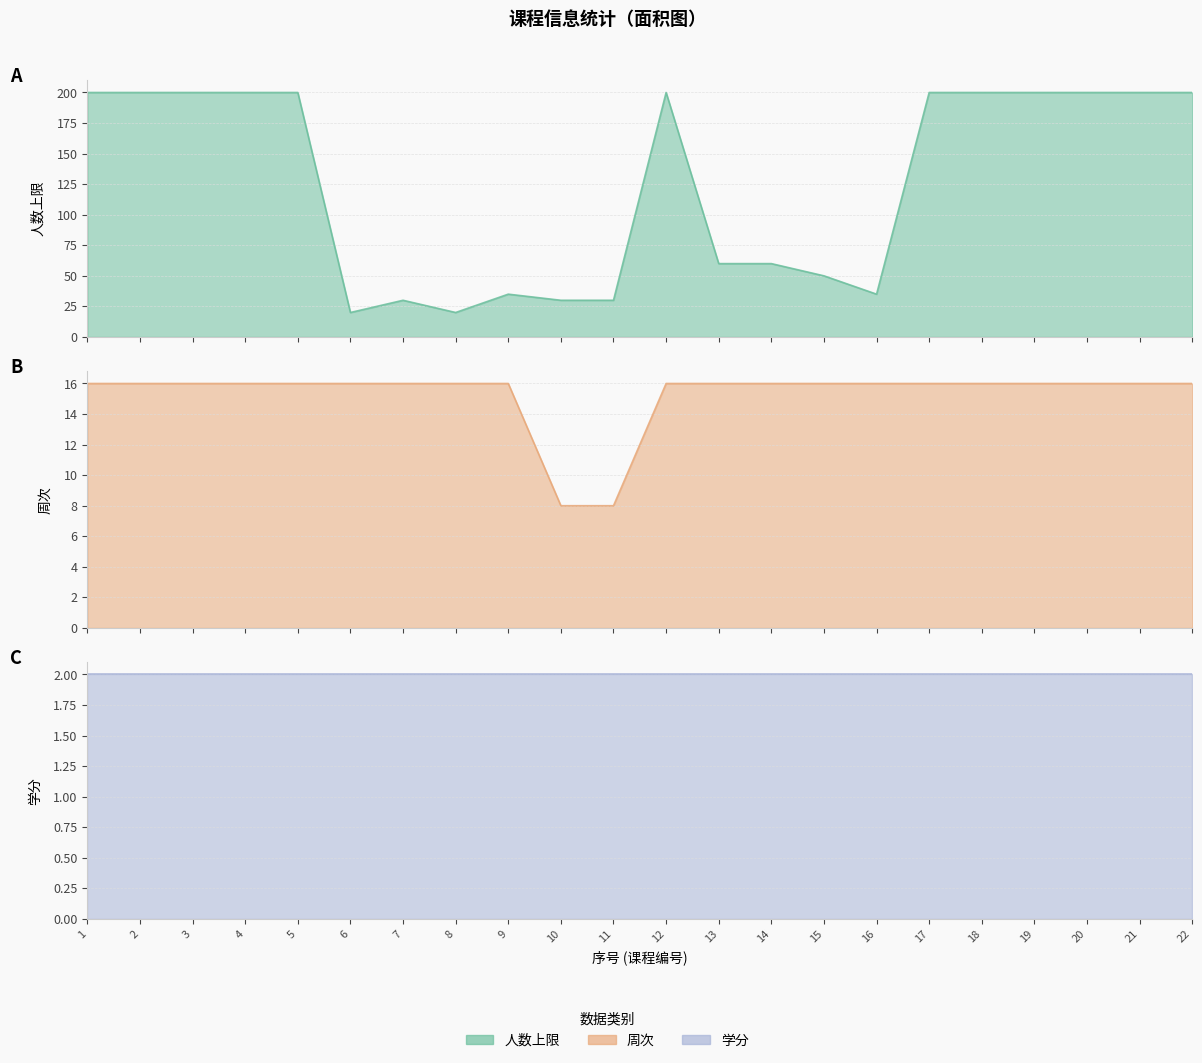

Which series has the largest total across all categories?

人数上限